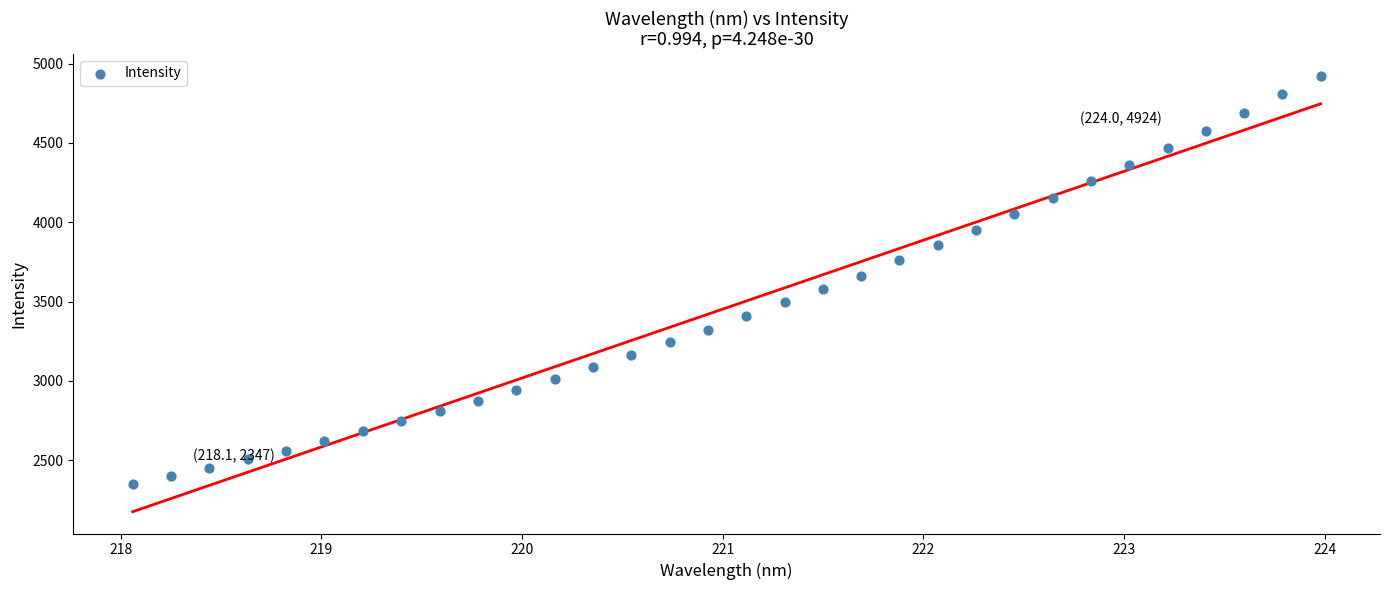

What is the range of X values (max minus min)?

5.9